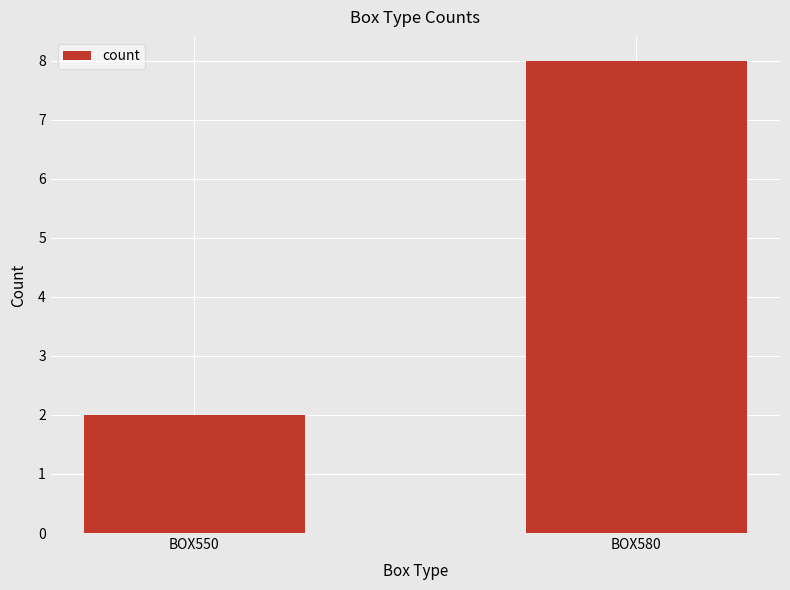

Rank the categories by value from highest to lowest.

BOX580, BOX550